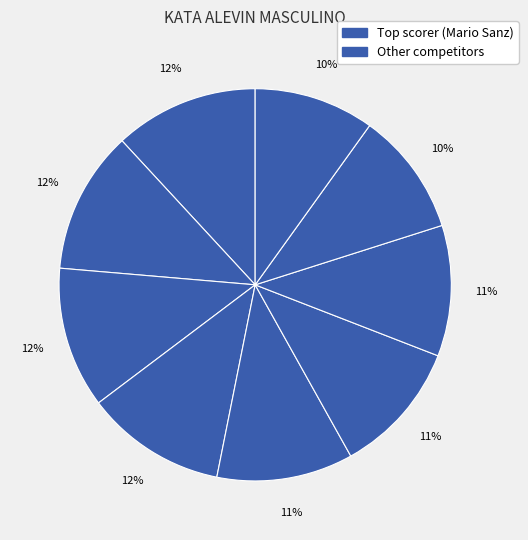

Count the number of slices in the pie.

9